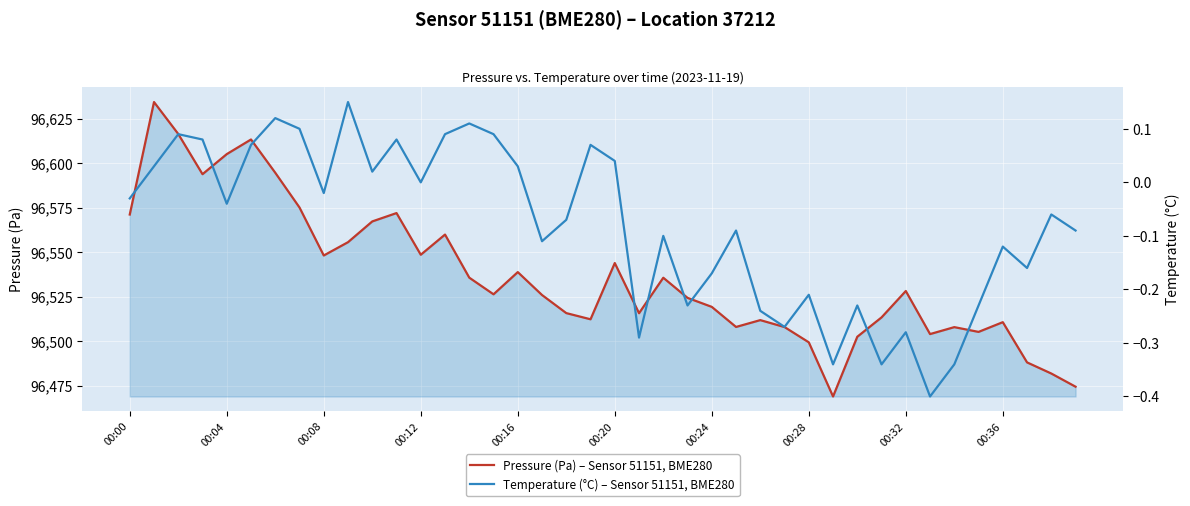

Is it true that Pressure (Pa) – Sensor 51151, BME280 equals 96605.0 at 00:04?

True